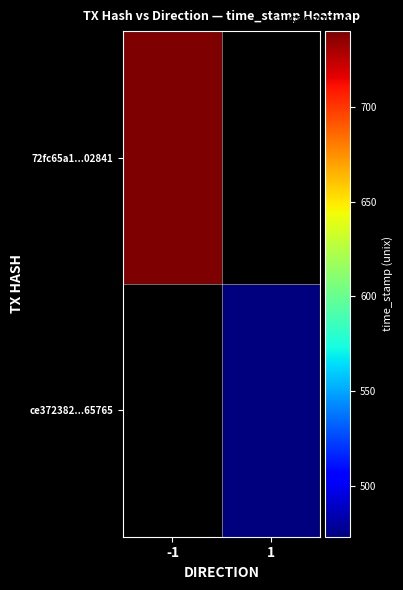

The ce372382ef485854832d1fd1aff6c5e75895765 series shows 0 at direction. True or false?

False